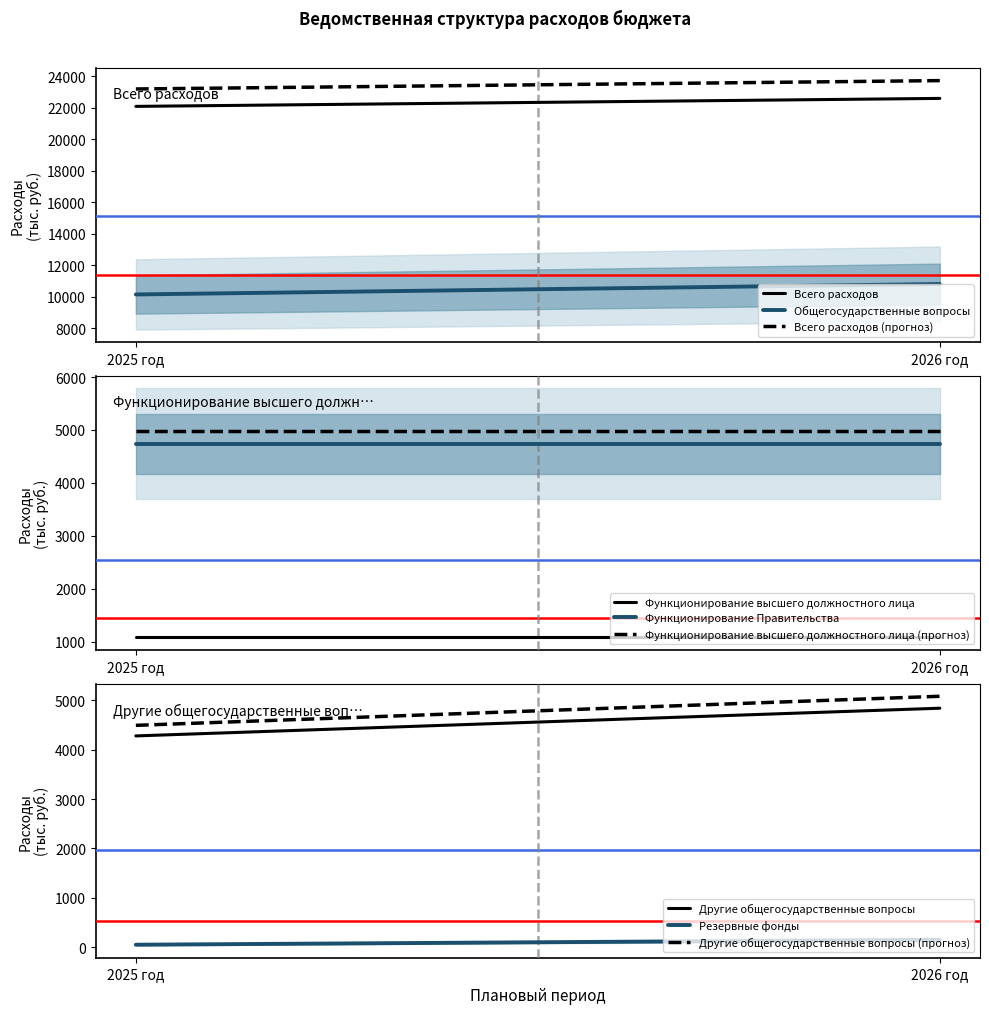

The value of Всего расходов at 2026 год is 22598.0. True or false?

True